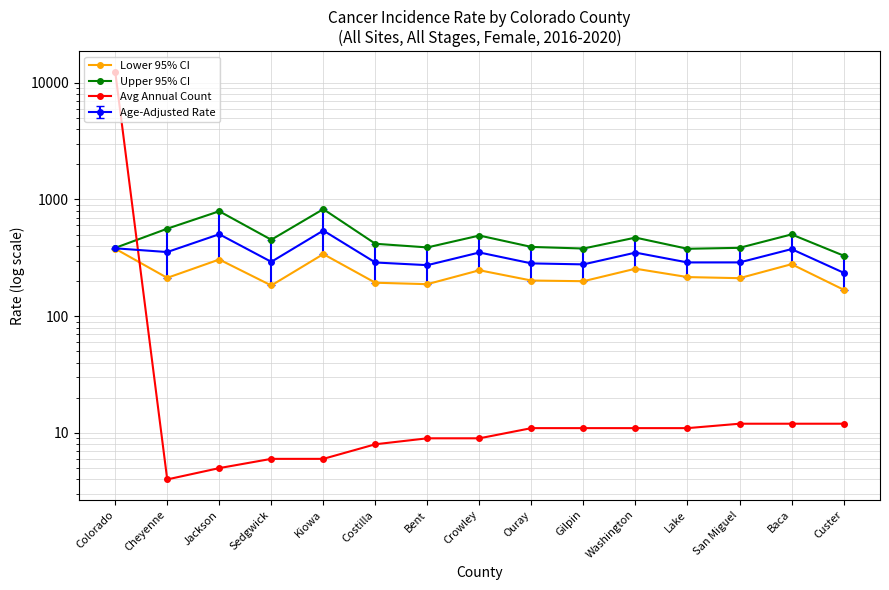

In Lower 95% CI, how many points are lower than both neighbors (excluding endpoints)?

5